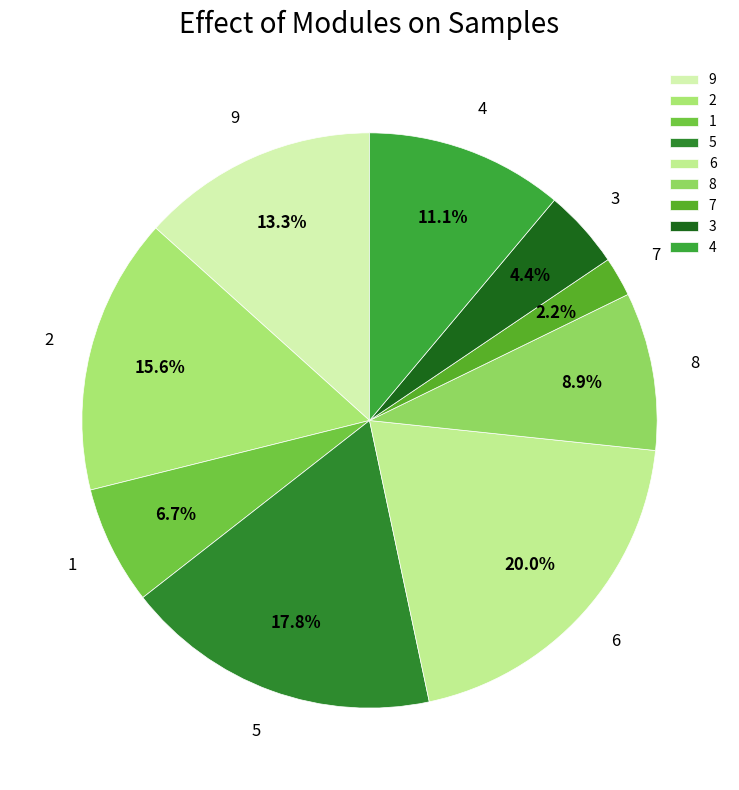

Approximately how many times larger is the value at 8 compared to 2?

0.6